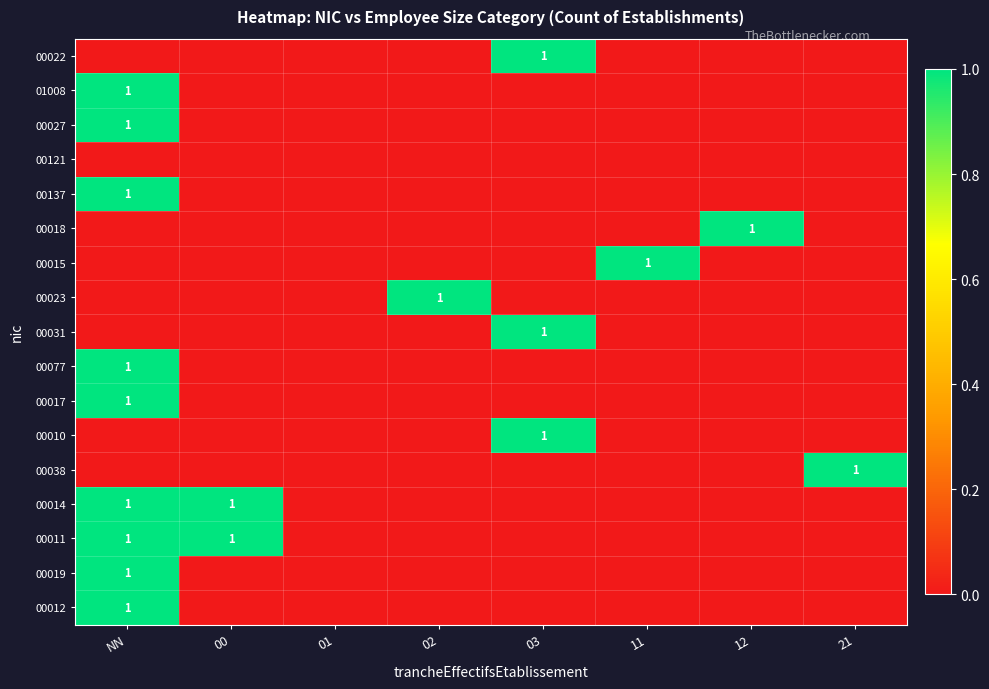

The 00023 series shows 1 at 02. True or false?

True